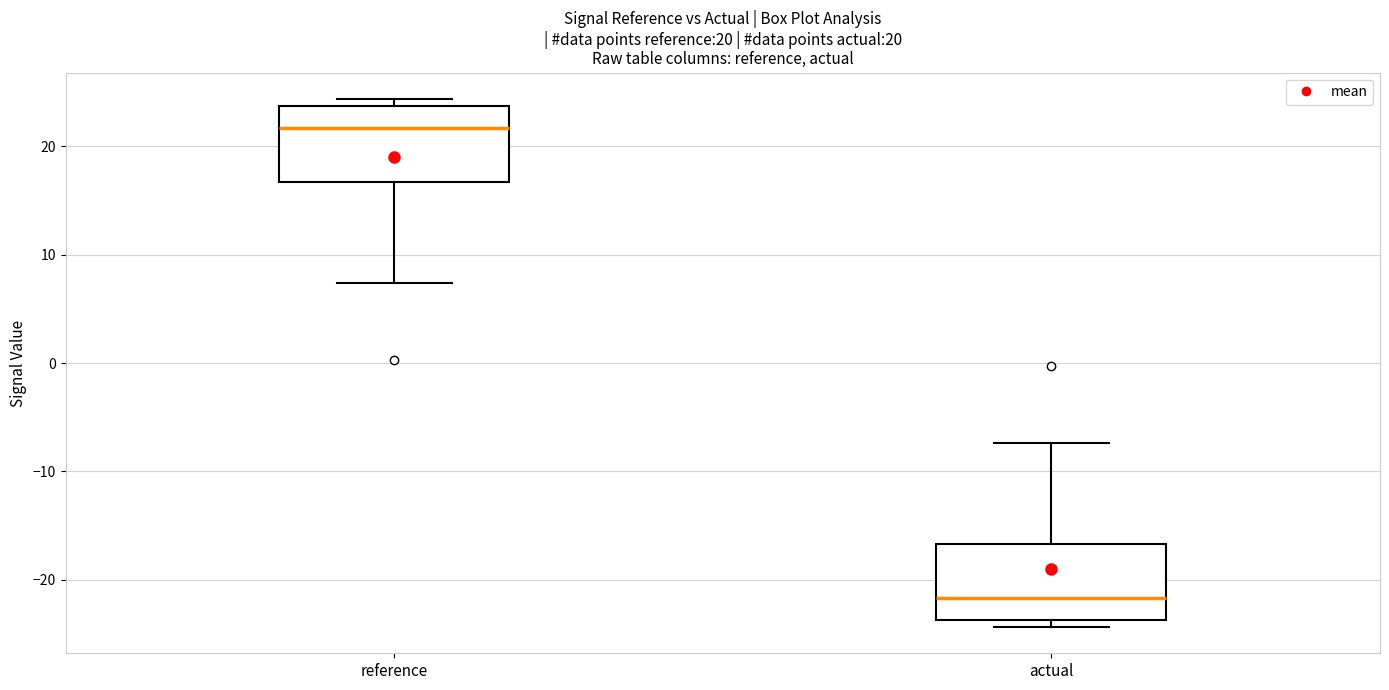

Which box's median line is the highest?

reference